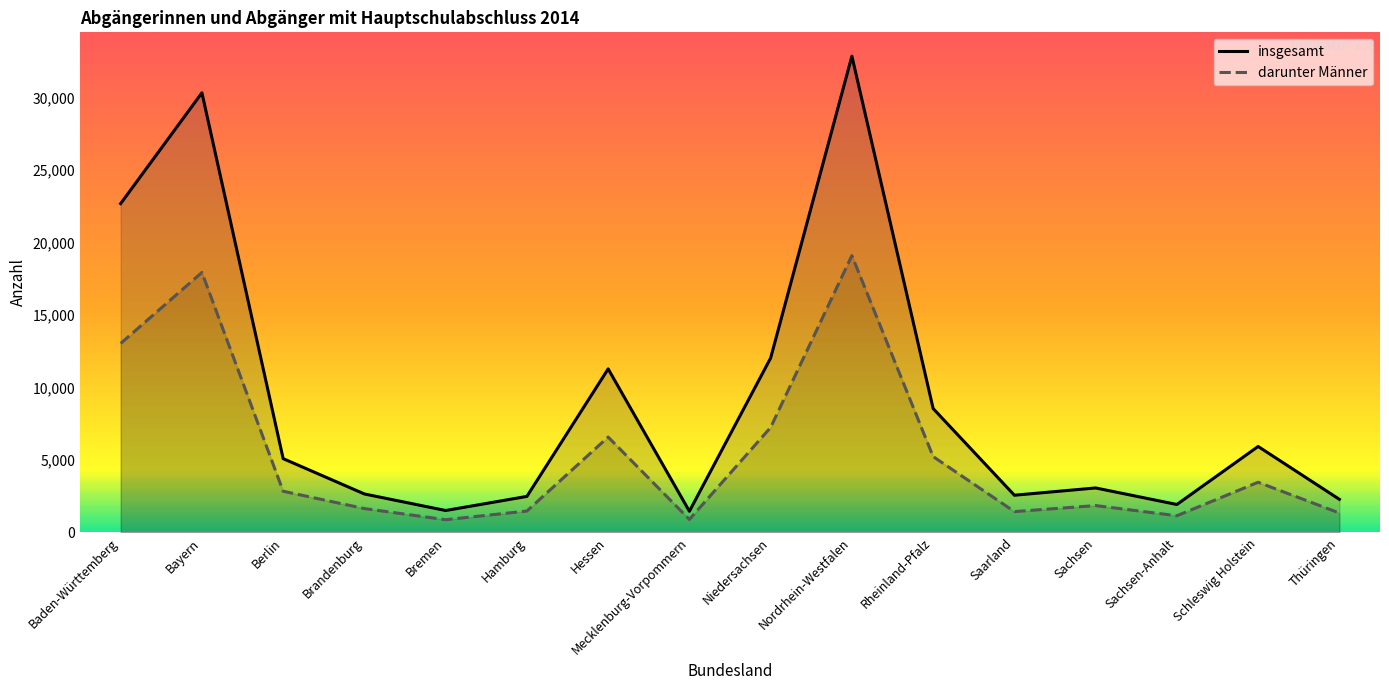

The value of darunter Männer at Baden-Württemberg is 13031. True or false?

True